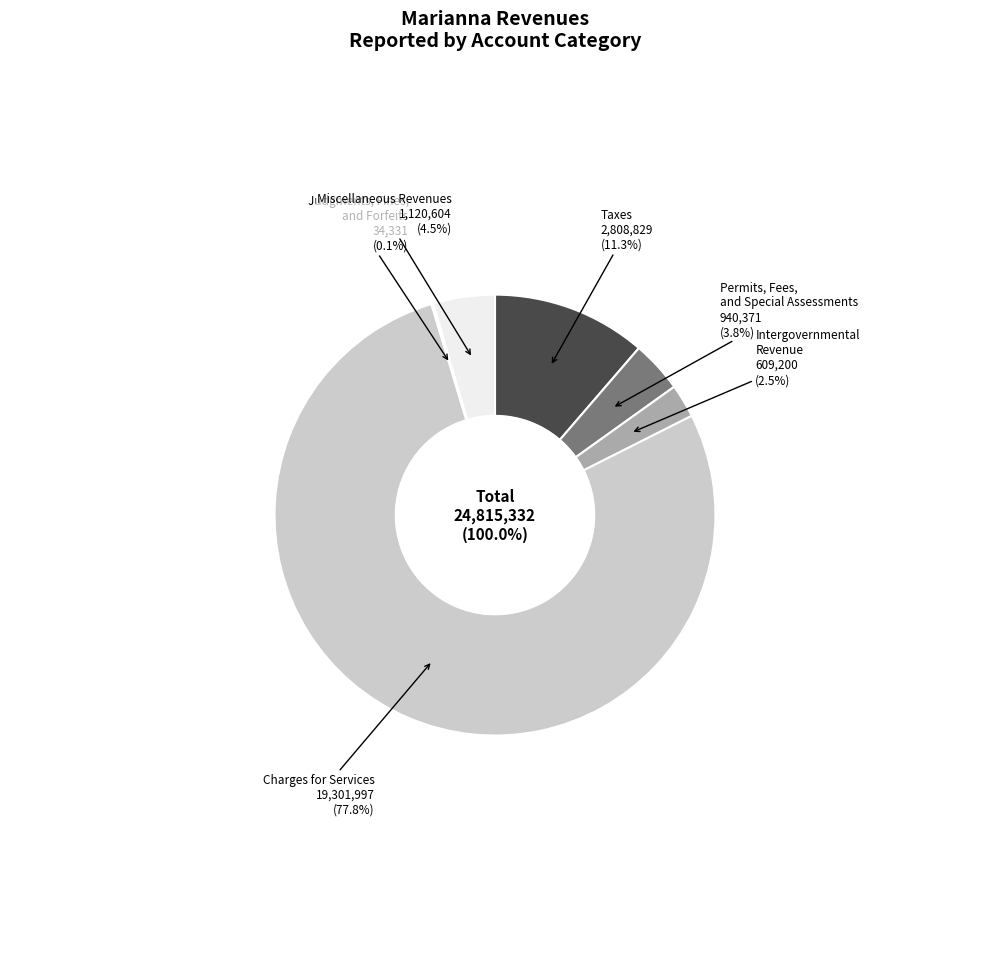

Which category accounts for the majority?

Charges for Services